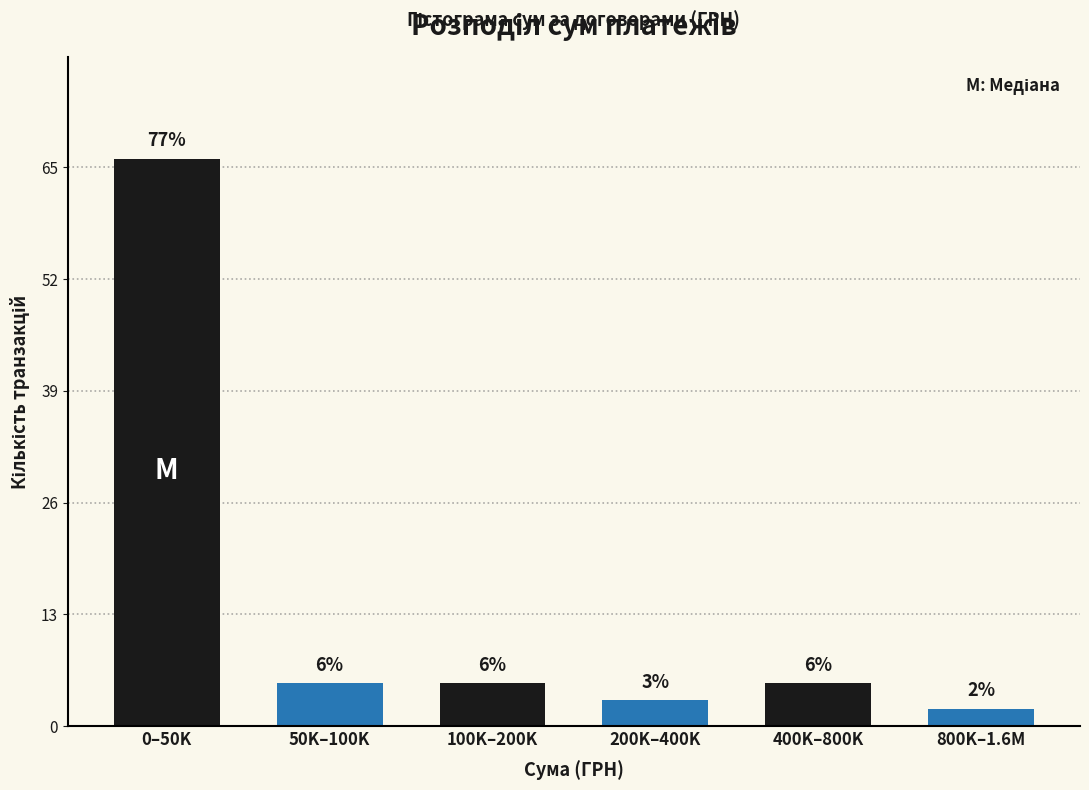

Are the bars horizontal?

No